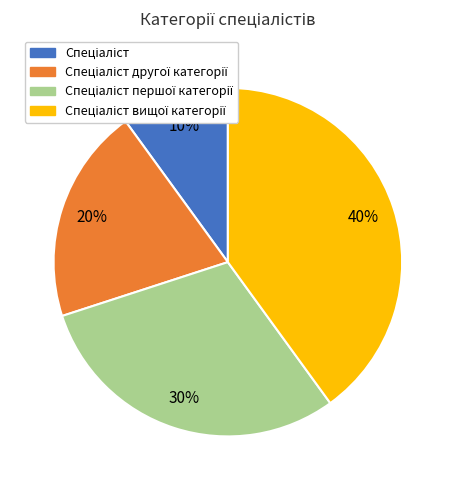

To the nearest percent, what is the difference between the largest and smallest slice percentages?

30%